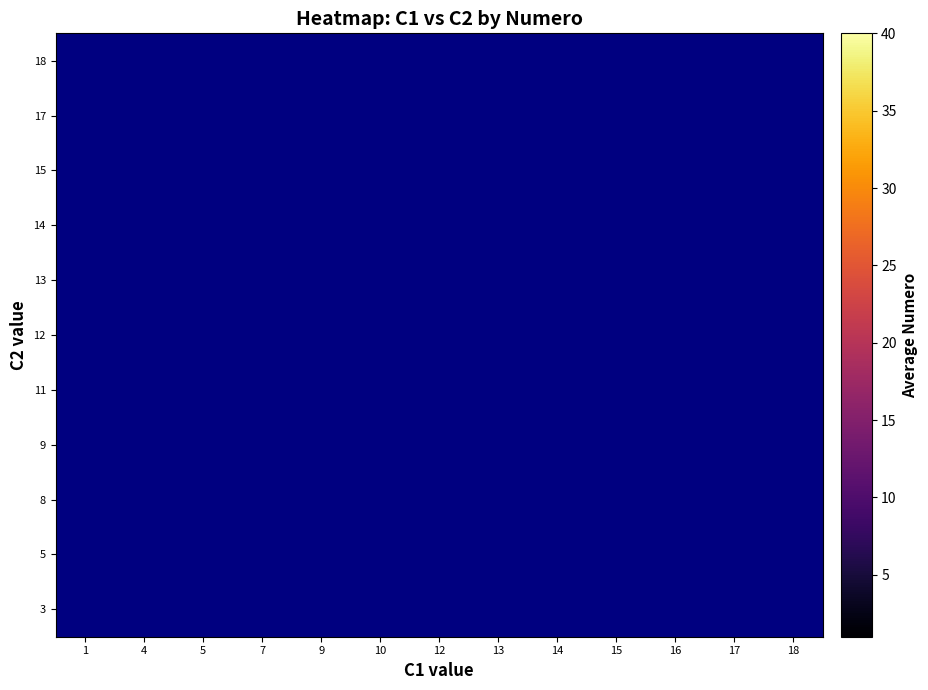

How many categories are shown in the chart?

13